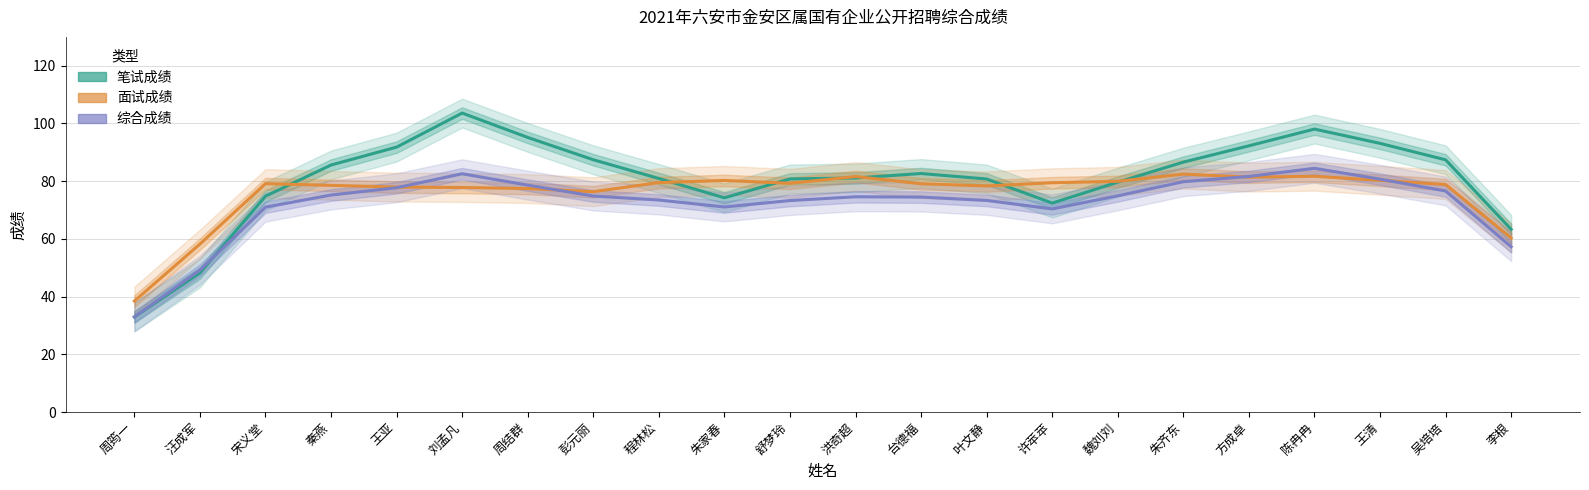

How many times do 综合成绩 and 面试成绩 cross each other?

4